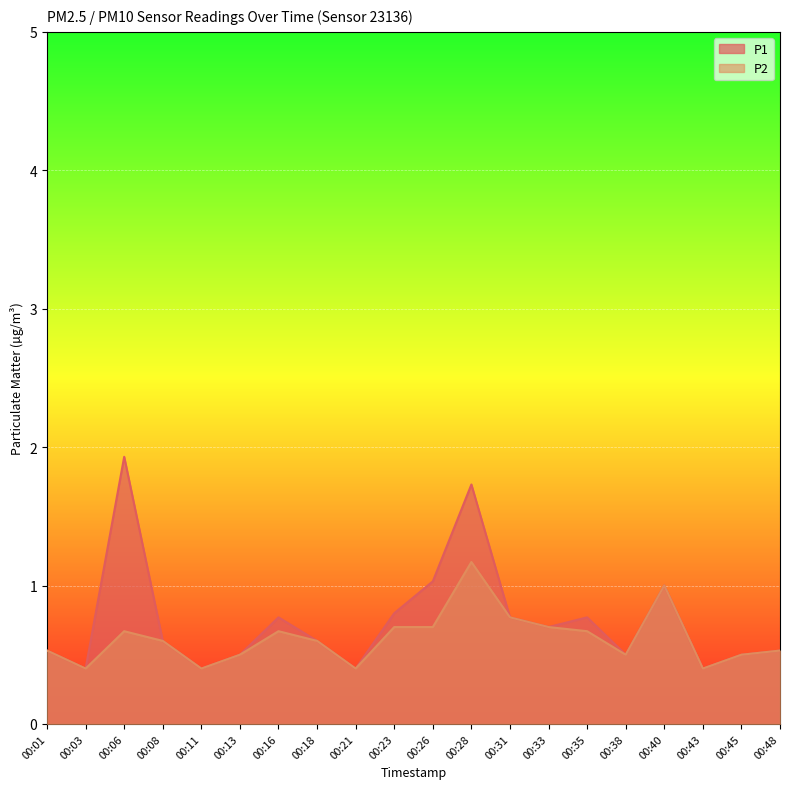

How many categories are shown in the chart?

20